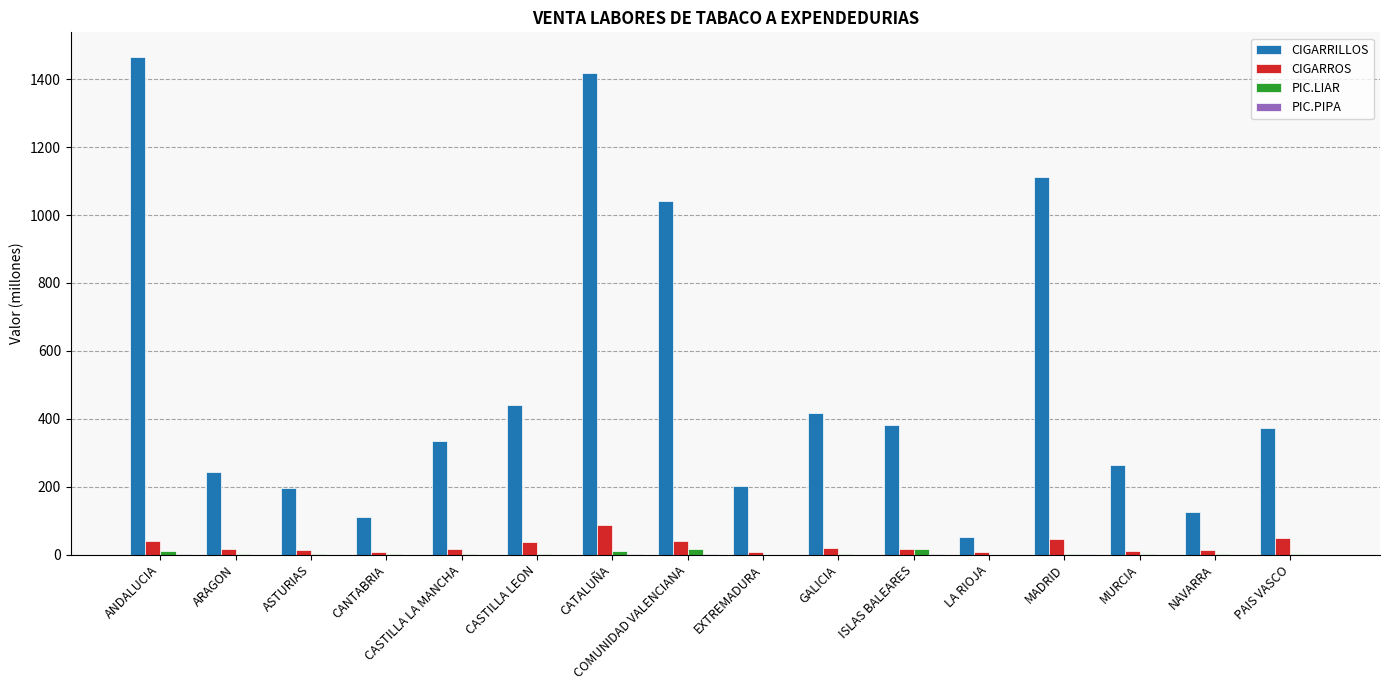

What is the greatest value displayed?

1465.1